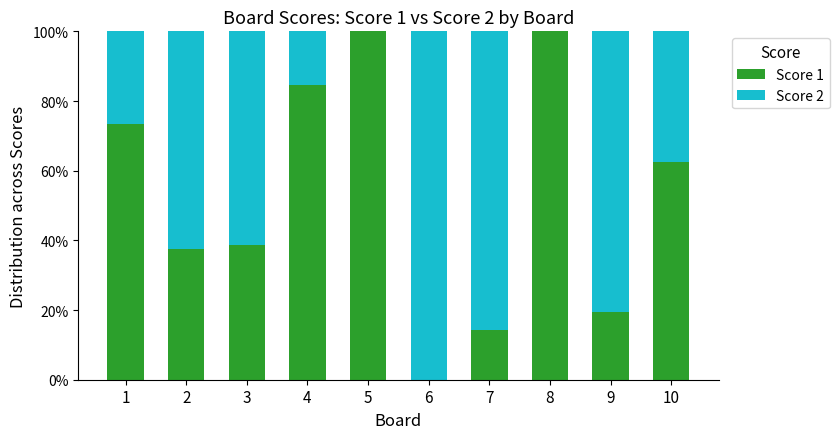

Reading right to left, transcribe the values for Score 1.

10=62.5	9=19.4	8=100.0	7=14.3	6=0.0	5=100.0	4=84.6	3=38.7	2=37.5	1=73.3